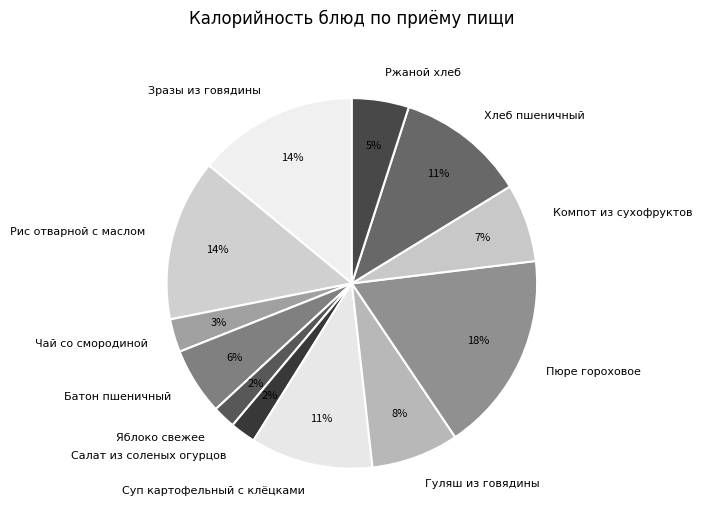

True or false: Салат из соленых огурцов accounts for 12% of the total.

False